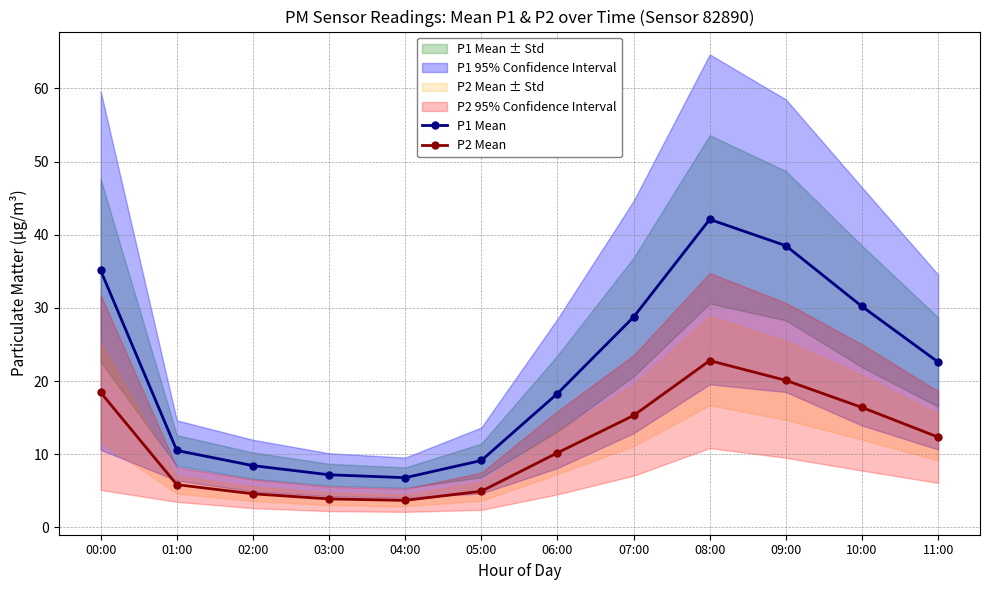

The P2 Mean series shows 6.8 at 03:00. True or false?

False